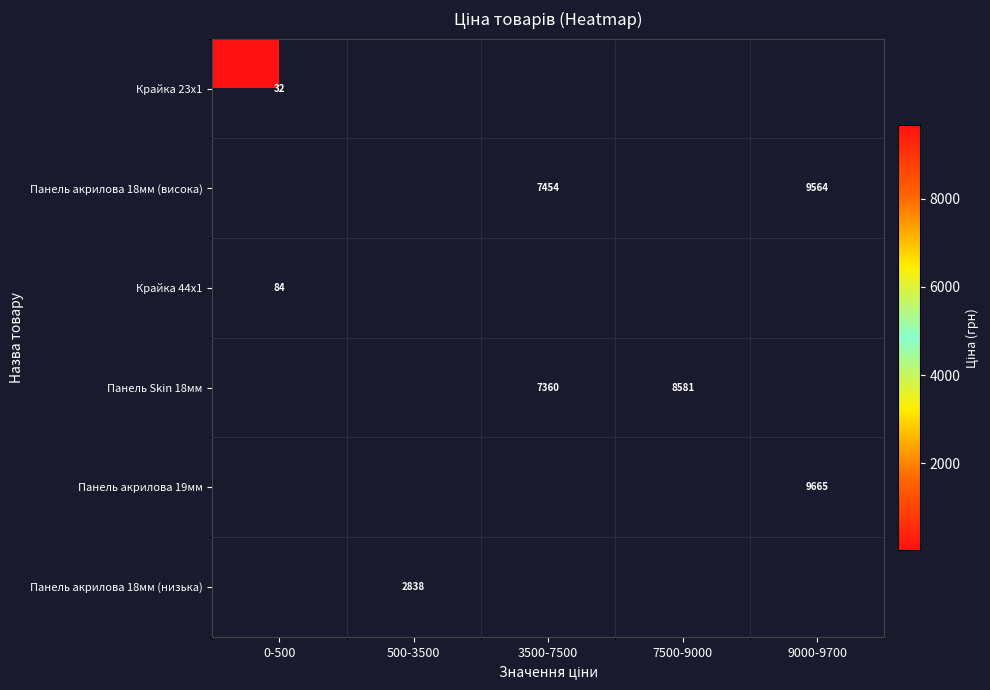

What is the greatest value displayed?

9664.7